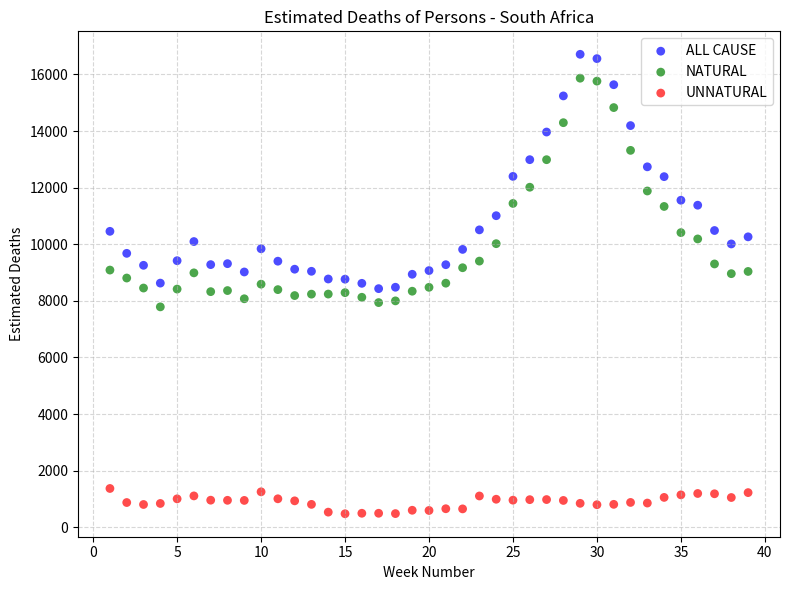

Which series reaches the minimum Y coordinate?

UNNATURAL